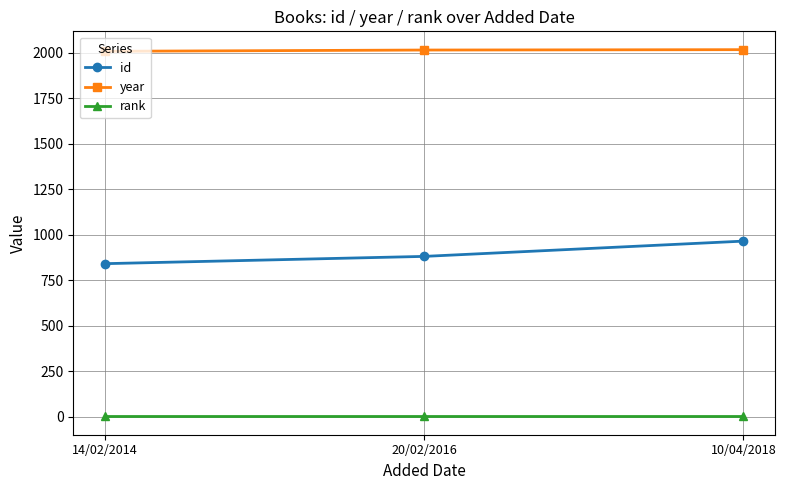

Rank the series by their maximum value, from lowest to highest.

rank, id, year